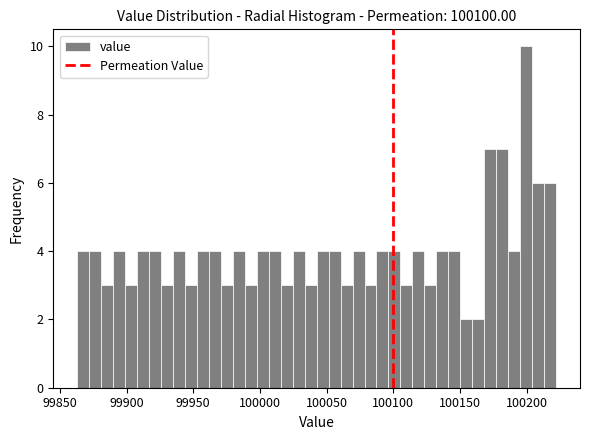

Around what value on the x-axis is the tallest bar? Give the approximate position of its centre, as read against the axis.

100200